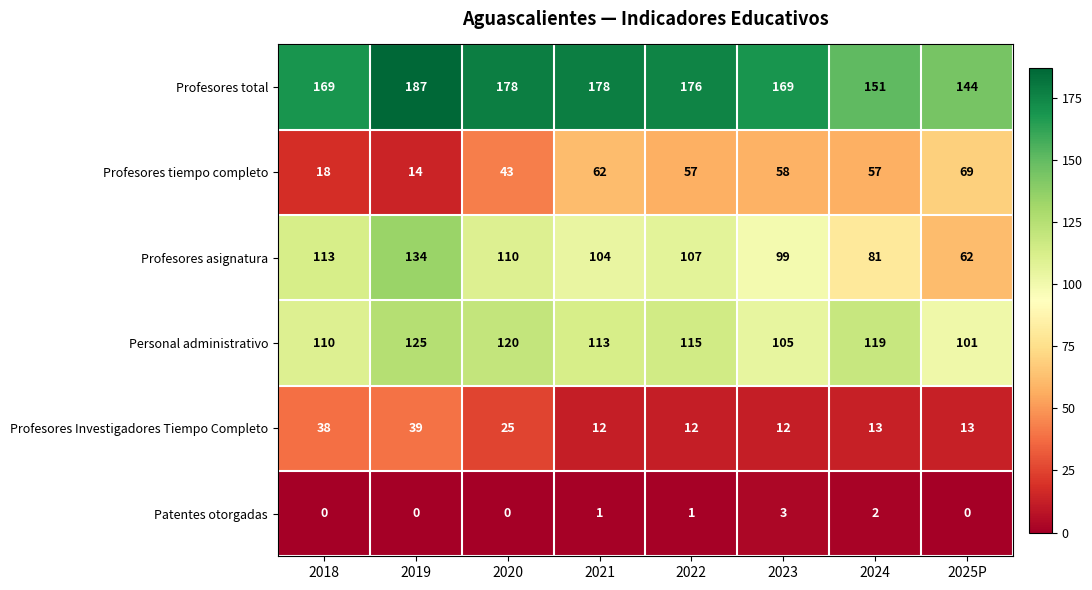

Where is Profesores Investigadores Tiempo Completo nearest to the value 25?

2020